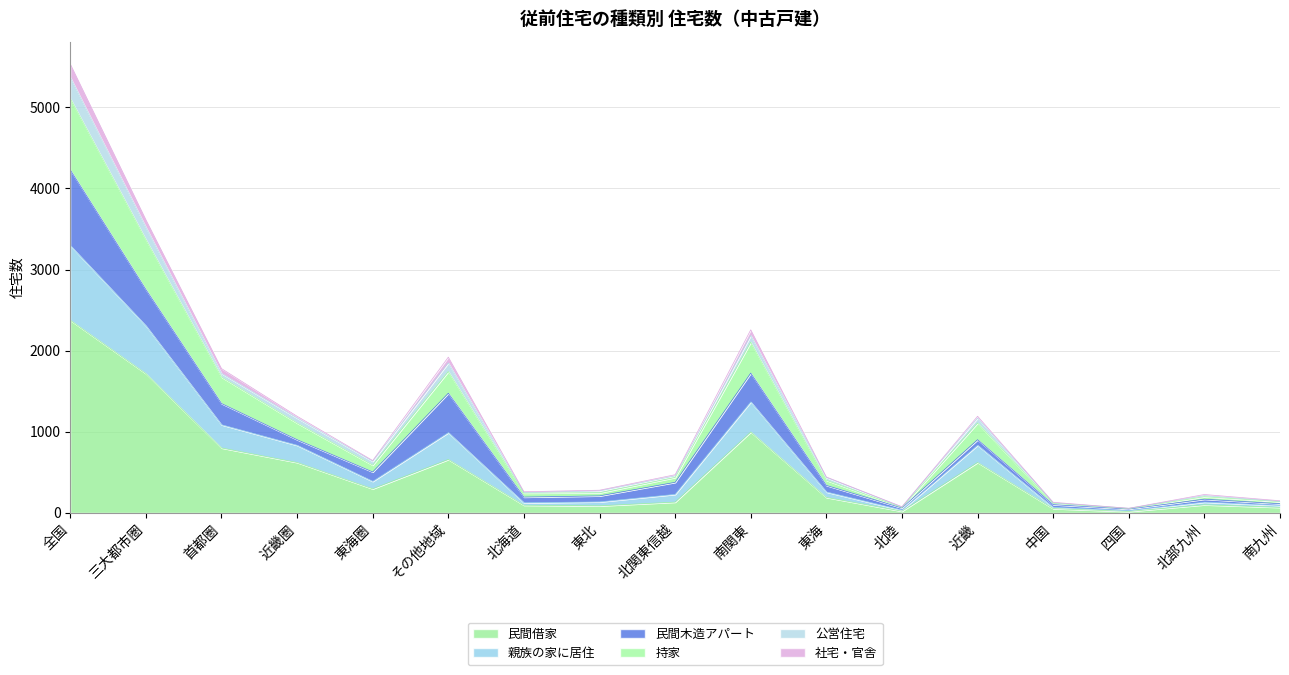

Which category has the highest value across all series?

全国